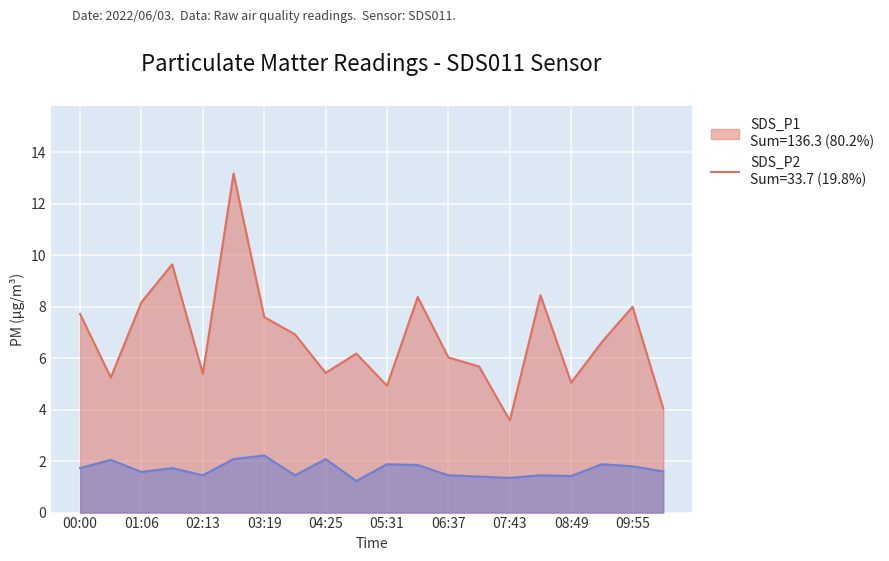

Which series has the widest spread of values?

SDS_P1